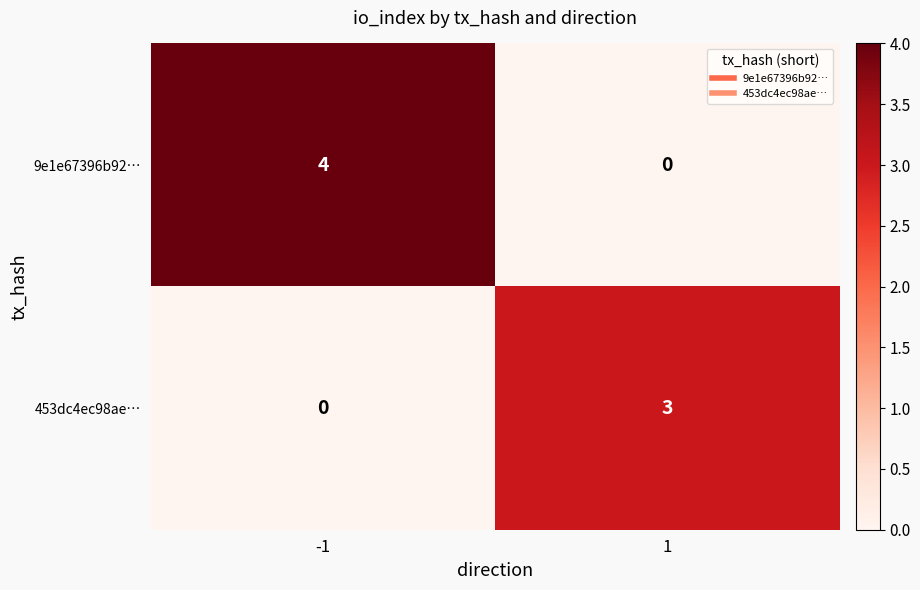

Rank the series by their average value, from highest to lowest.

9e1e67396b92…, 453dc4ec98ae…